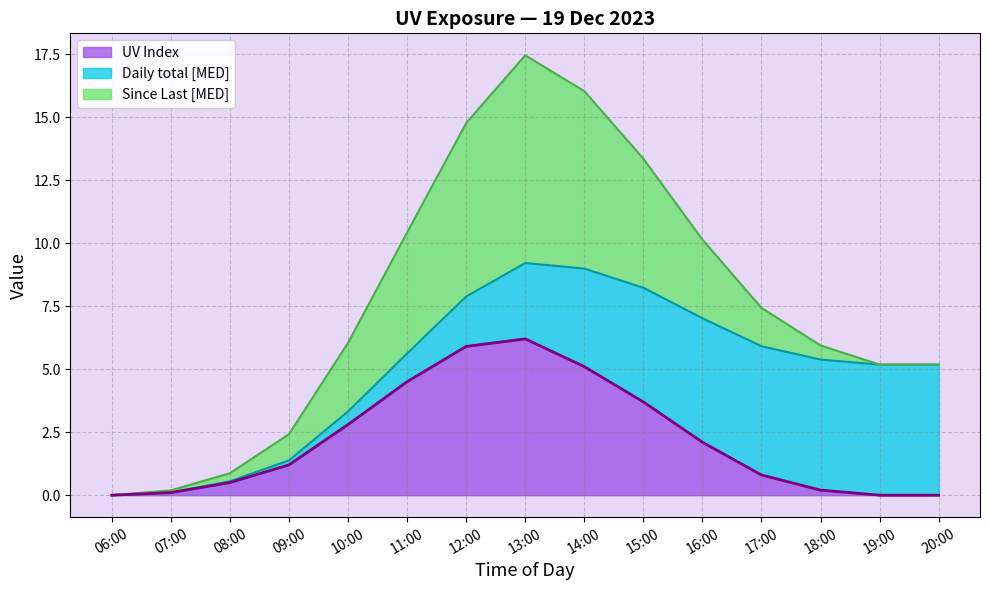

At which label does UV Index first exceed 1?

09:00